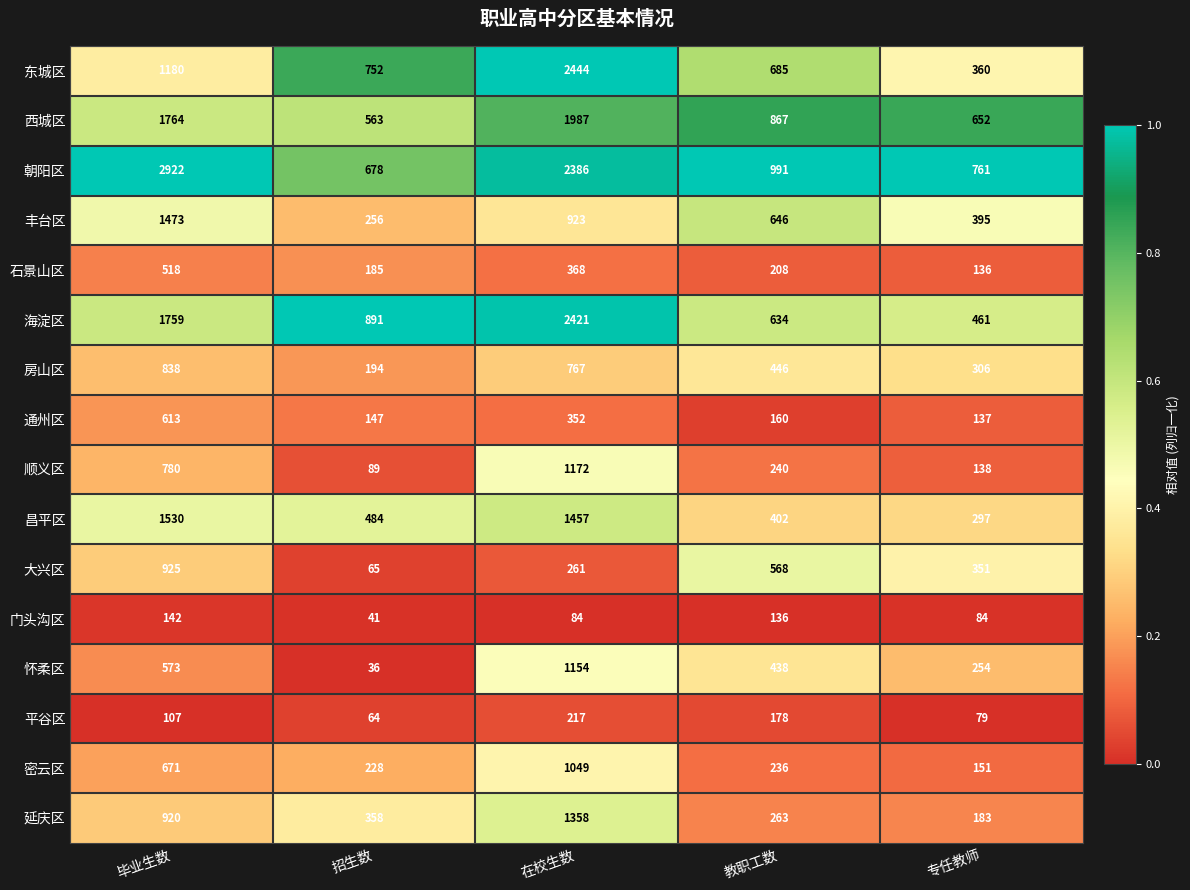

True or false: 怀柔区 has a value of 1736 at 在校生数.

False